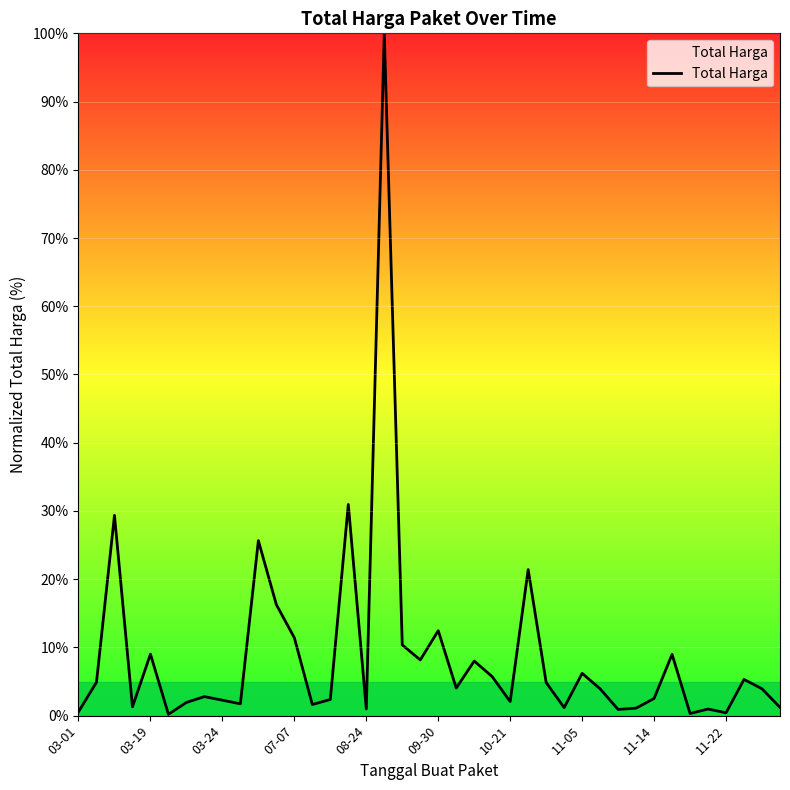

What is the average value?

8.9